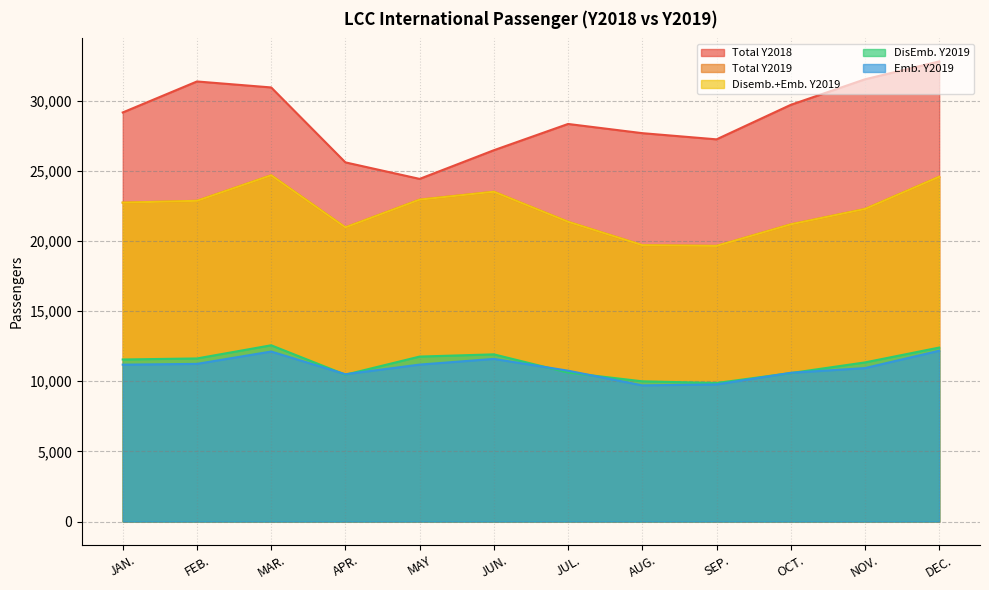

What is the spread (max minus min) of values at JUL.?

17730